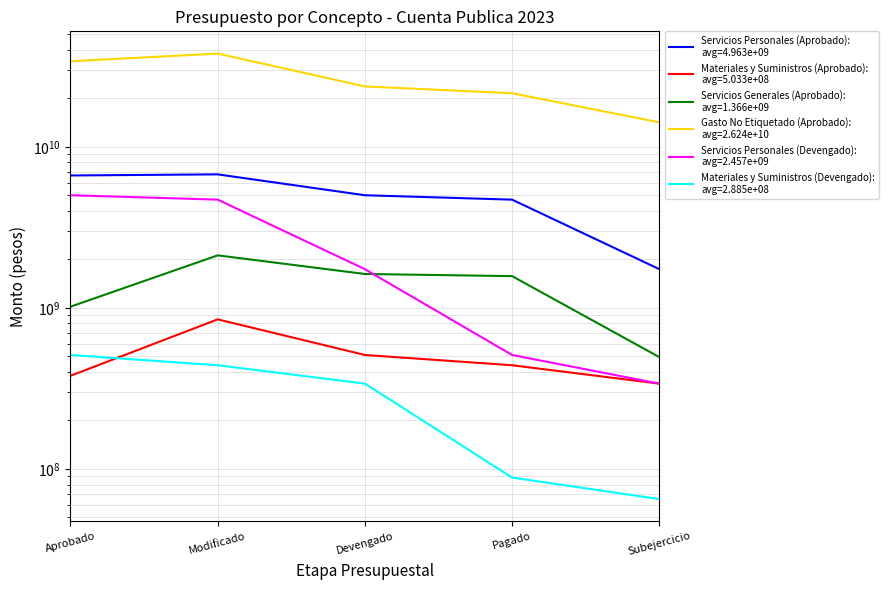

Between Devengado and Pagado, which series saw the biggest shift?

Gasto No Etiquetado (Aprobado)